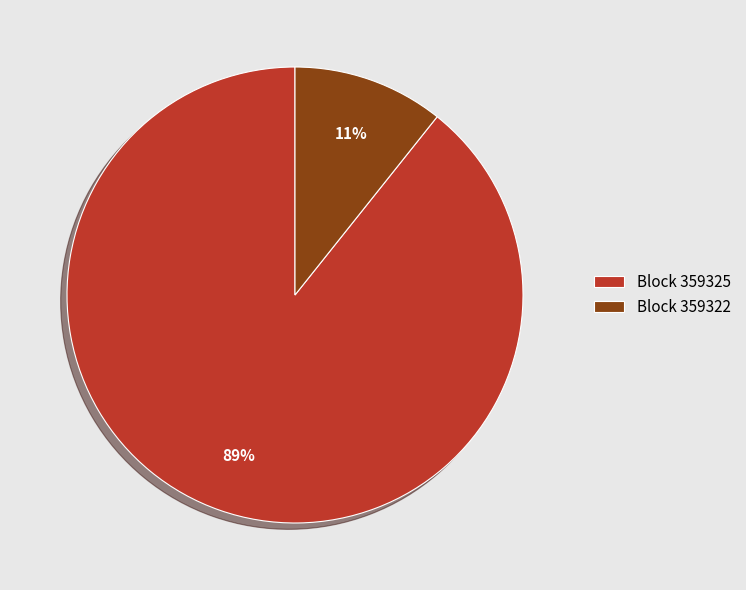

What percentage is the Block 359325 slice, to the nearest percent?

89%